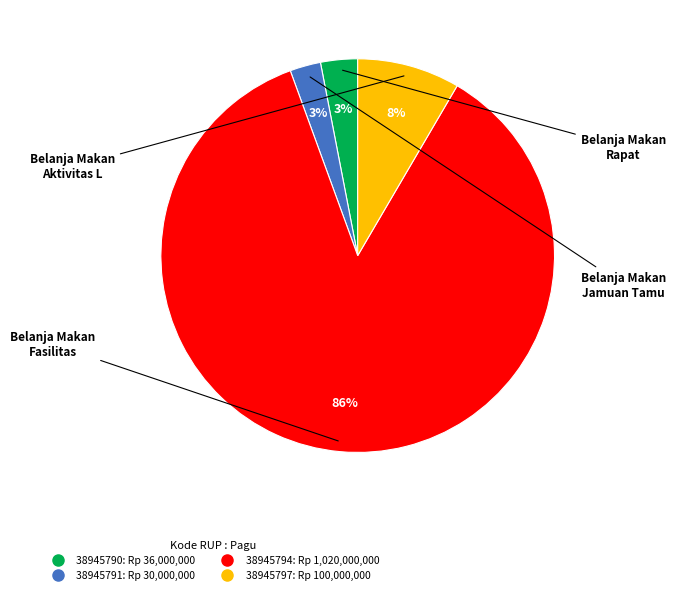

True or false: 38945797 accounts for 8% of the total.

True